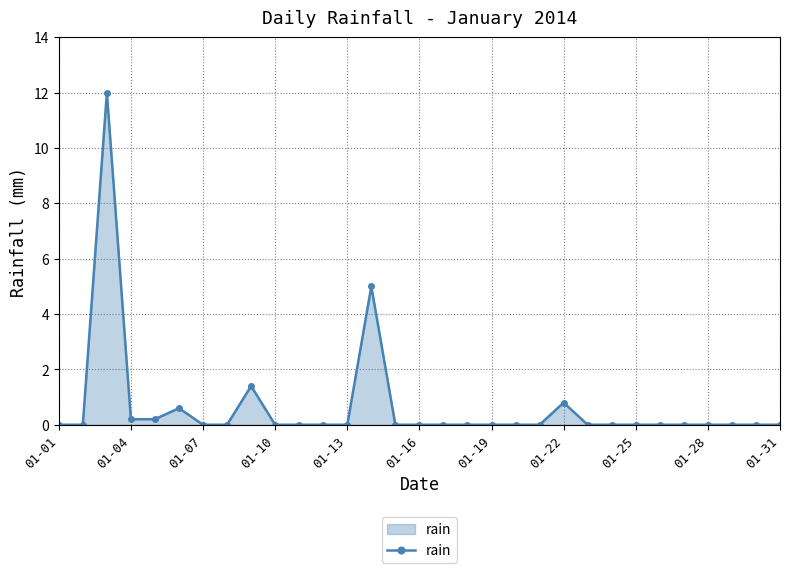

What is the average value?

0.7